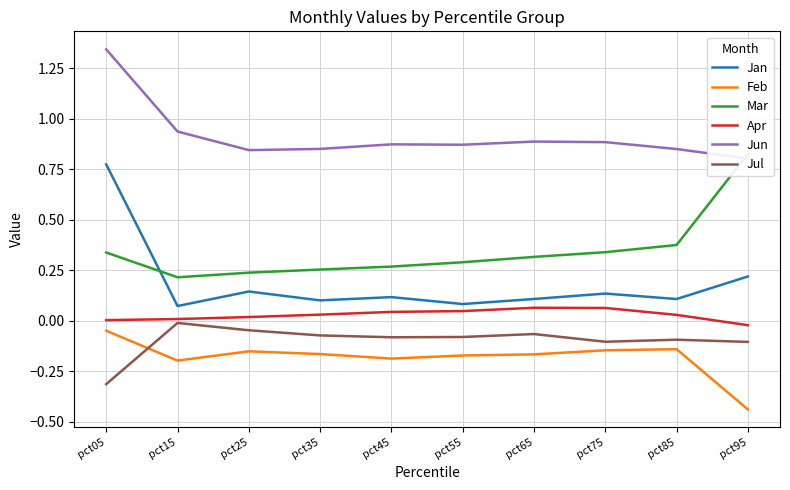

Which series changed the most between pct05 and pct55?

Jan